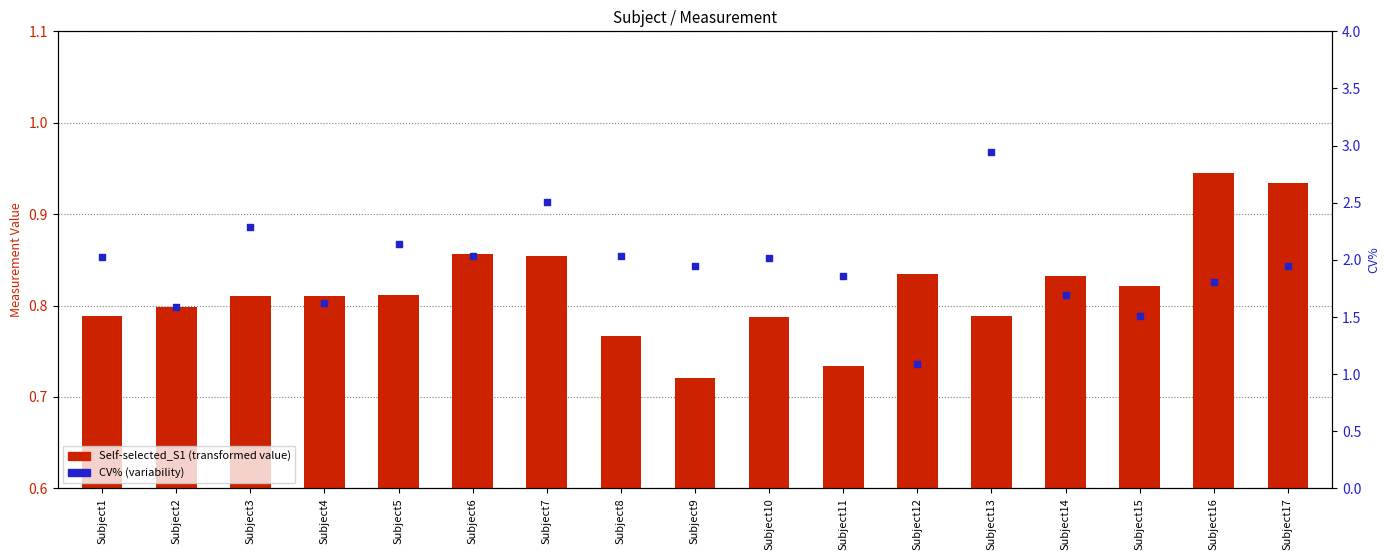

Which series contains the lowest Y value?

Self-selected_S1